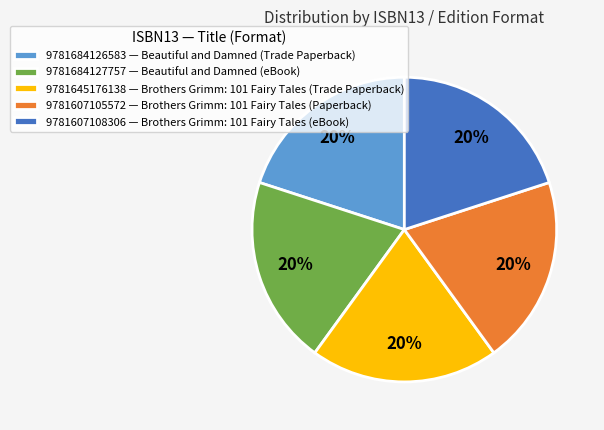

Approximately how many times larger is the value at 9781645176138 compared to 9781607105572?

1.0